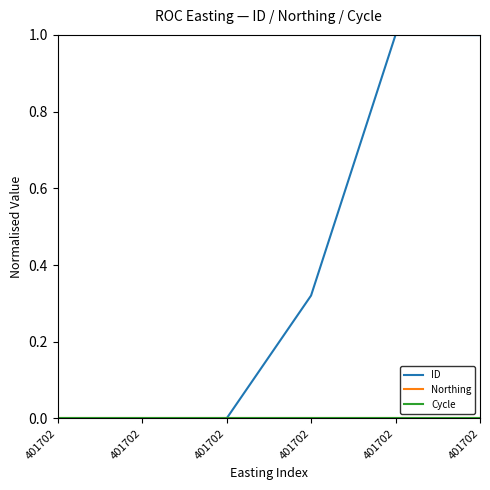

At which category is the sum across all series the highest?

401702